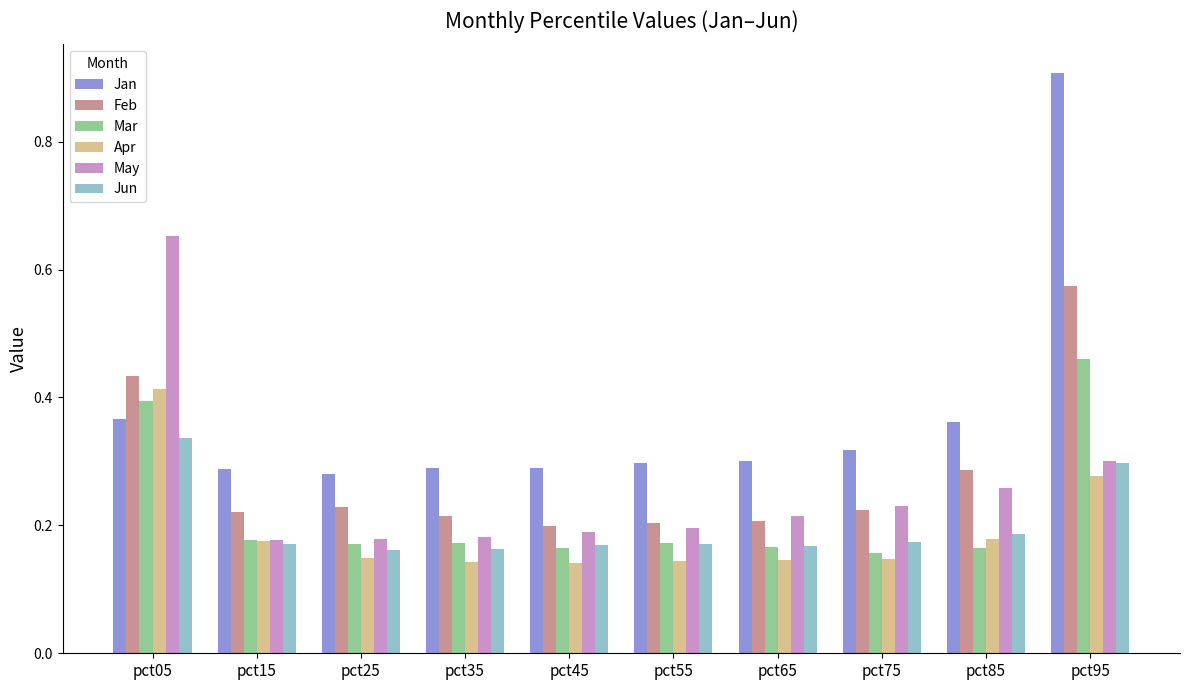

Count the Jun values in the range 0 to 1.

10